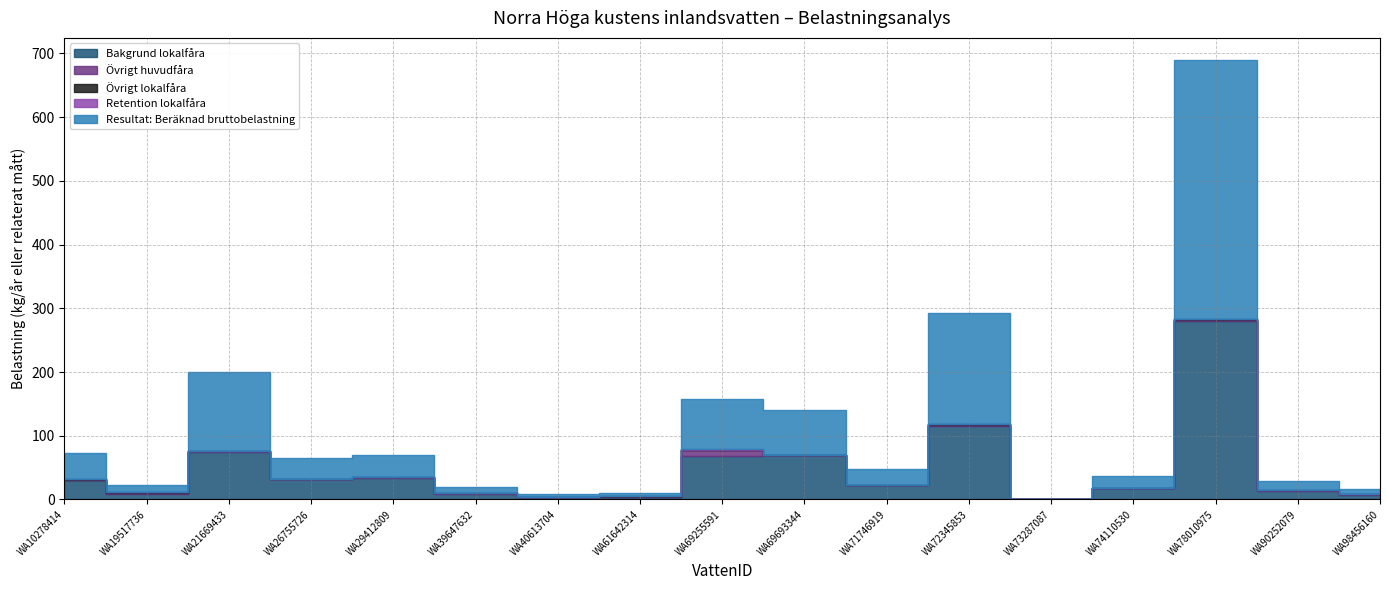

Which series has the widest spread of values?

Resultat: Beräknad bruttobelastning